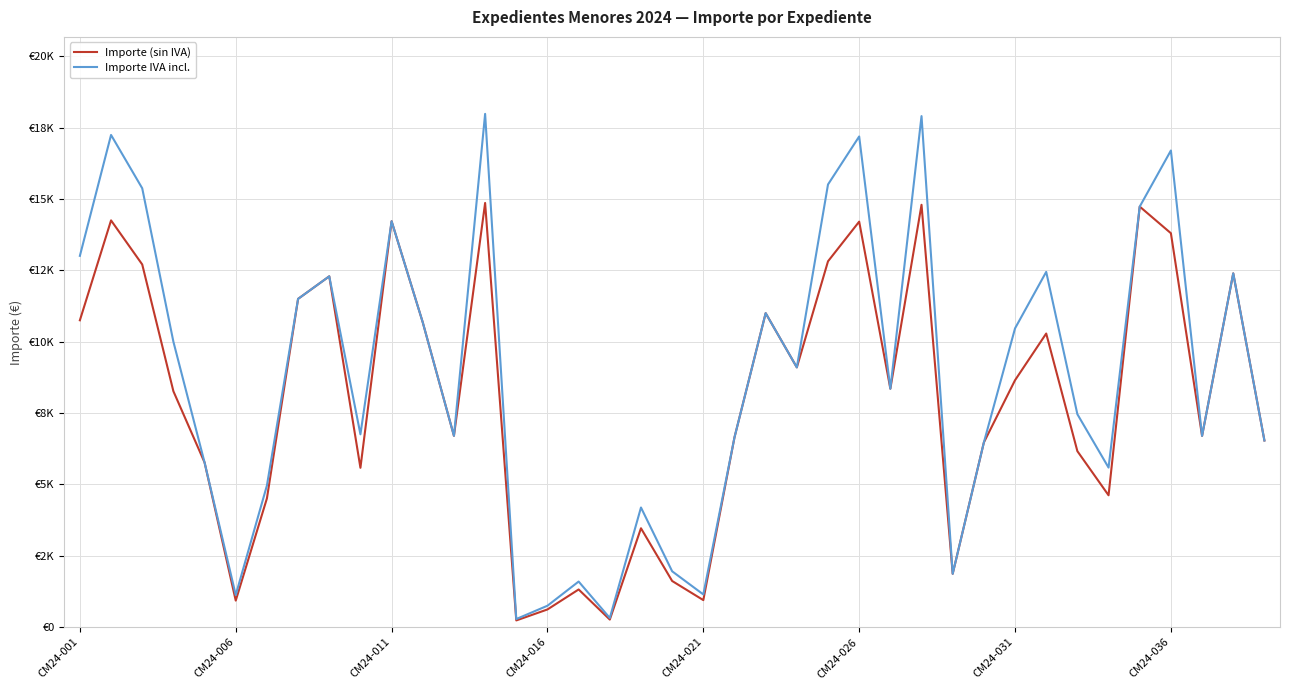

At which category is the sum across all series the highest?

13